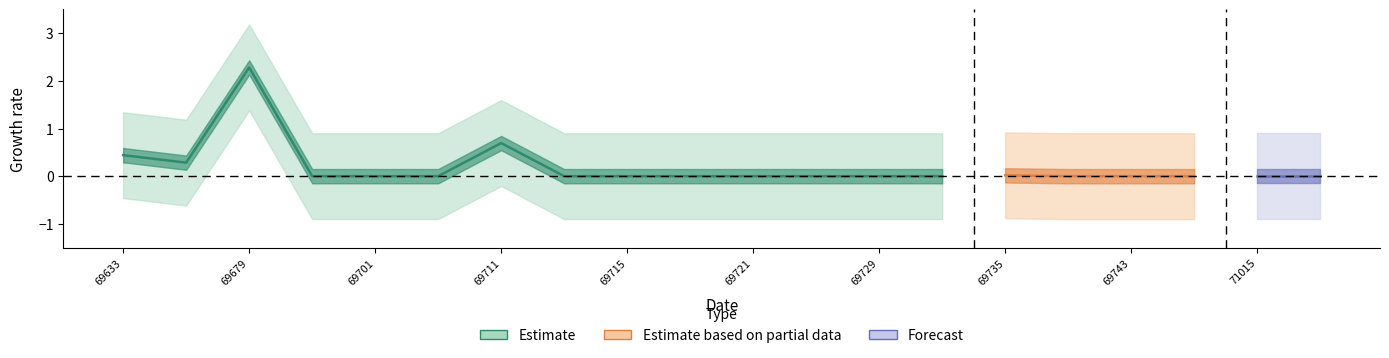

True or false: Estimate based on partial data and Estimate cross at least once.

False